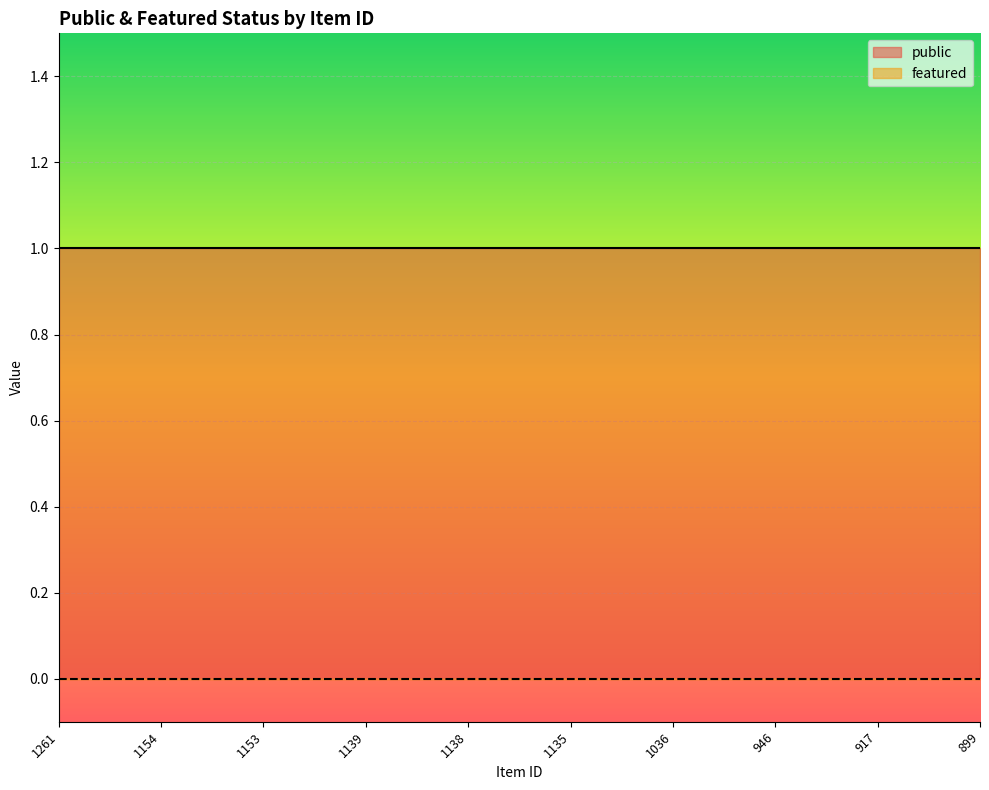

Which category has the highest value across all series?

1261